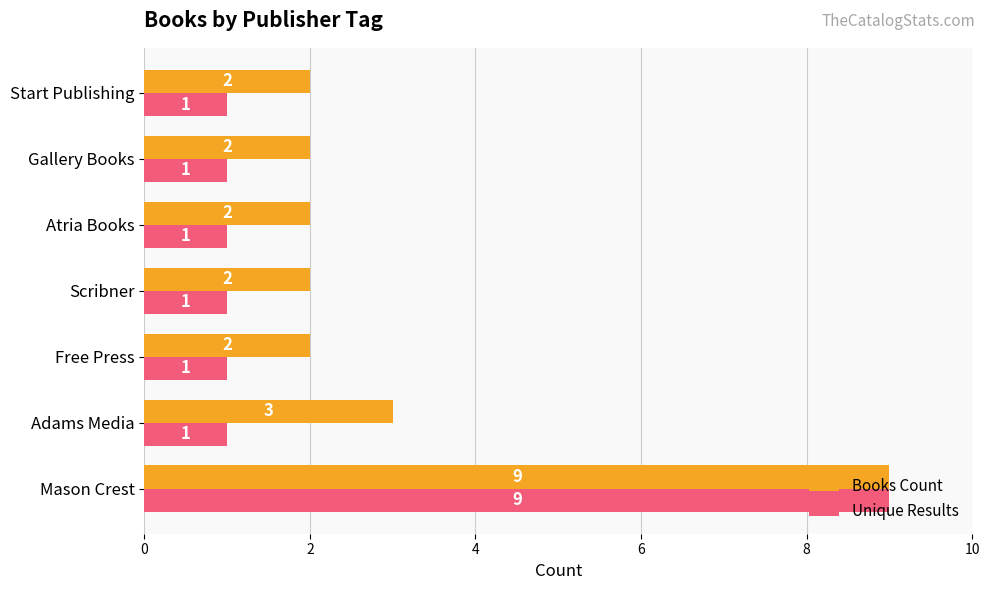

How many data points does each series have?

7